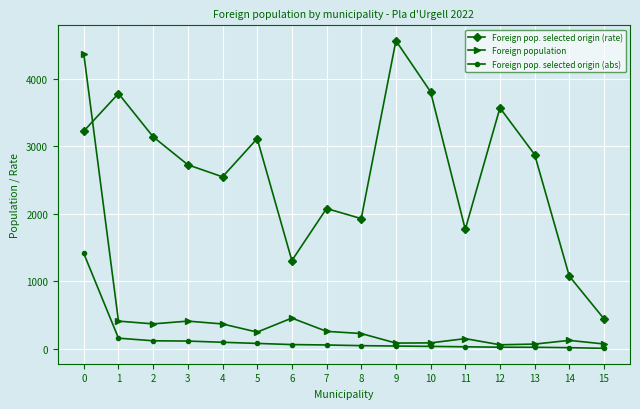

Which series changed the most between 0 and 2?

Foreign population